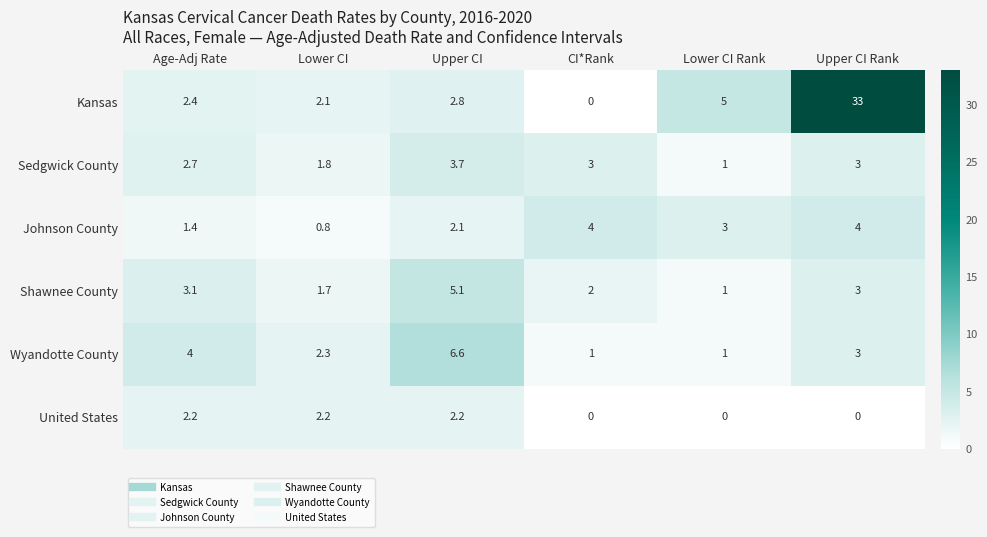

At Lower CI, list the series in order from smallest to largest.

Johnson County, Shawnee County, Sedgwick County, Kansas, United States, Wyandotte County